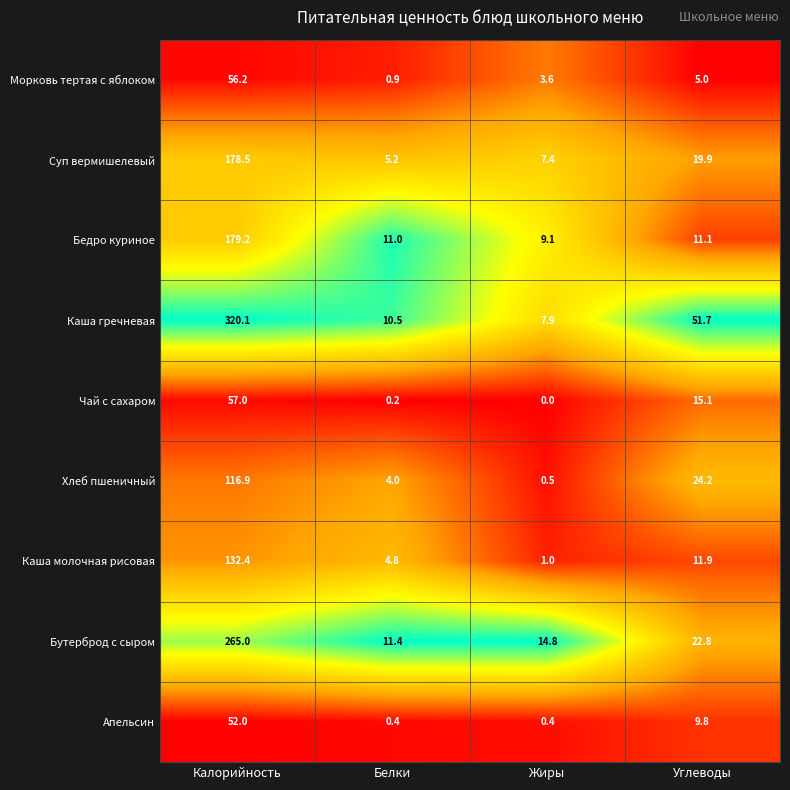

What is the sum of all Апельсин values?

62.6